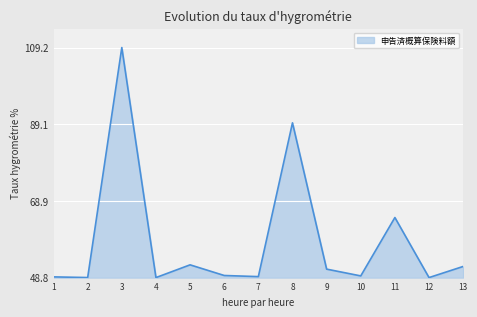

What is the sum of the values at 13 and 1?

100.7